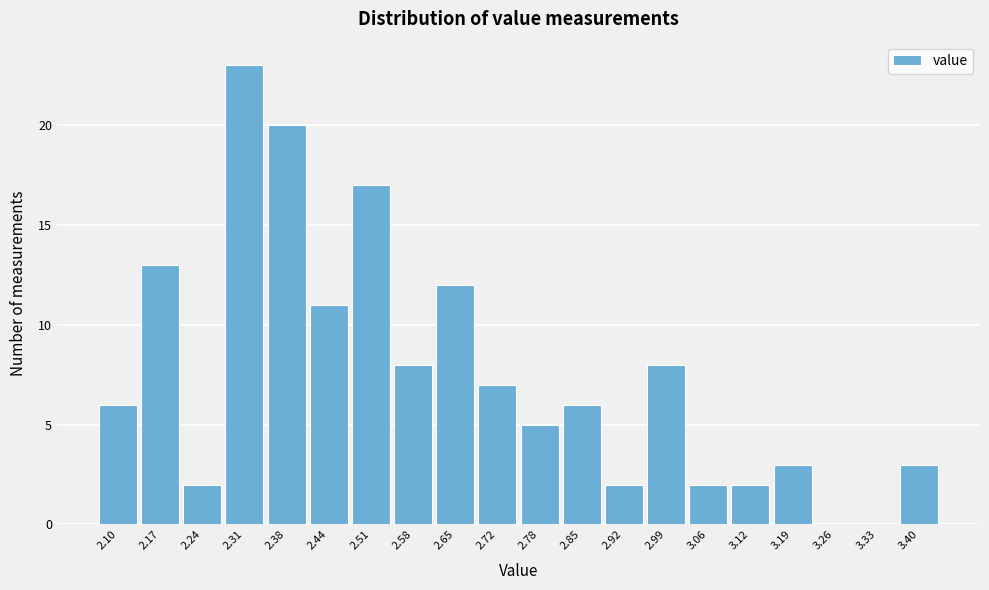

Reading left to right, transcribe this chart: for each bar, give the range it covers on the x-axis and its height. Neither the bar edges nor the heights are printed on the chart, so give them approximately, as read against the axes.

2.070 to 2.138: 6
2.138 to 2.206: 13
2.206 to 2.274: 2
2.274 to 2.342: 23
2.342 to 2.410: 20
2.410 to 2.478: 11
2.478 to 2.546: 17
2.546 to 2.614: 8
2.614 to 2.682: 12
2.682 to 2.750: 7
2.750 to 2.818: 5
2.818 to 2.886: 6
2.886 to 2.954: 2
2.954 to 3.022: 8
3.022 to 3.090: 2
3.090 to 3.158: 2
3.158 to 3.226: 3
3.226 to 3.294: 0
3.294 to 3.362: 0
3.362 to 3.430: 3